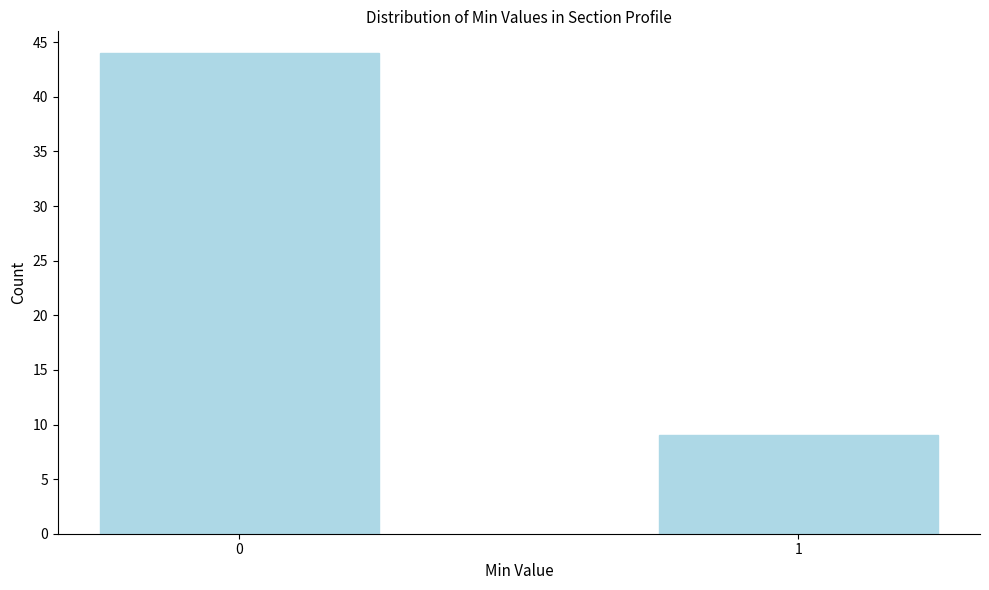

Reading right to left, extract all data points from this chart.

1=9	0=44